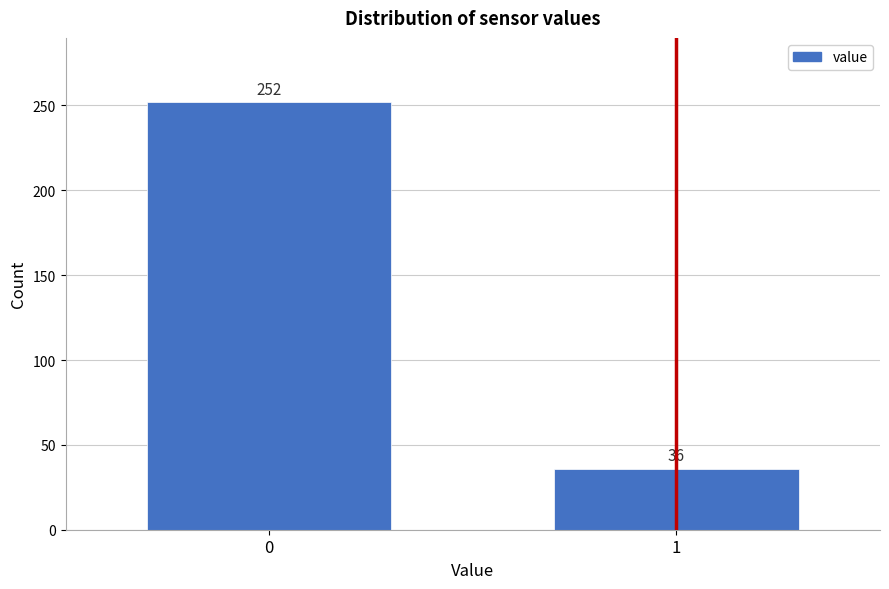

Reading left to right, list all the values displayed in this chart.

0=252	1=36